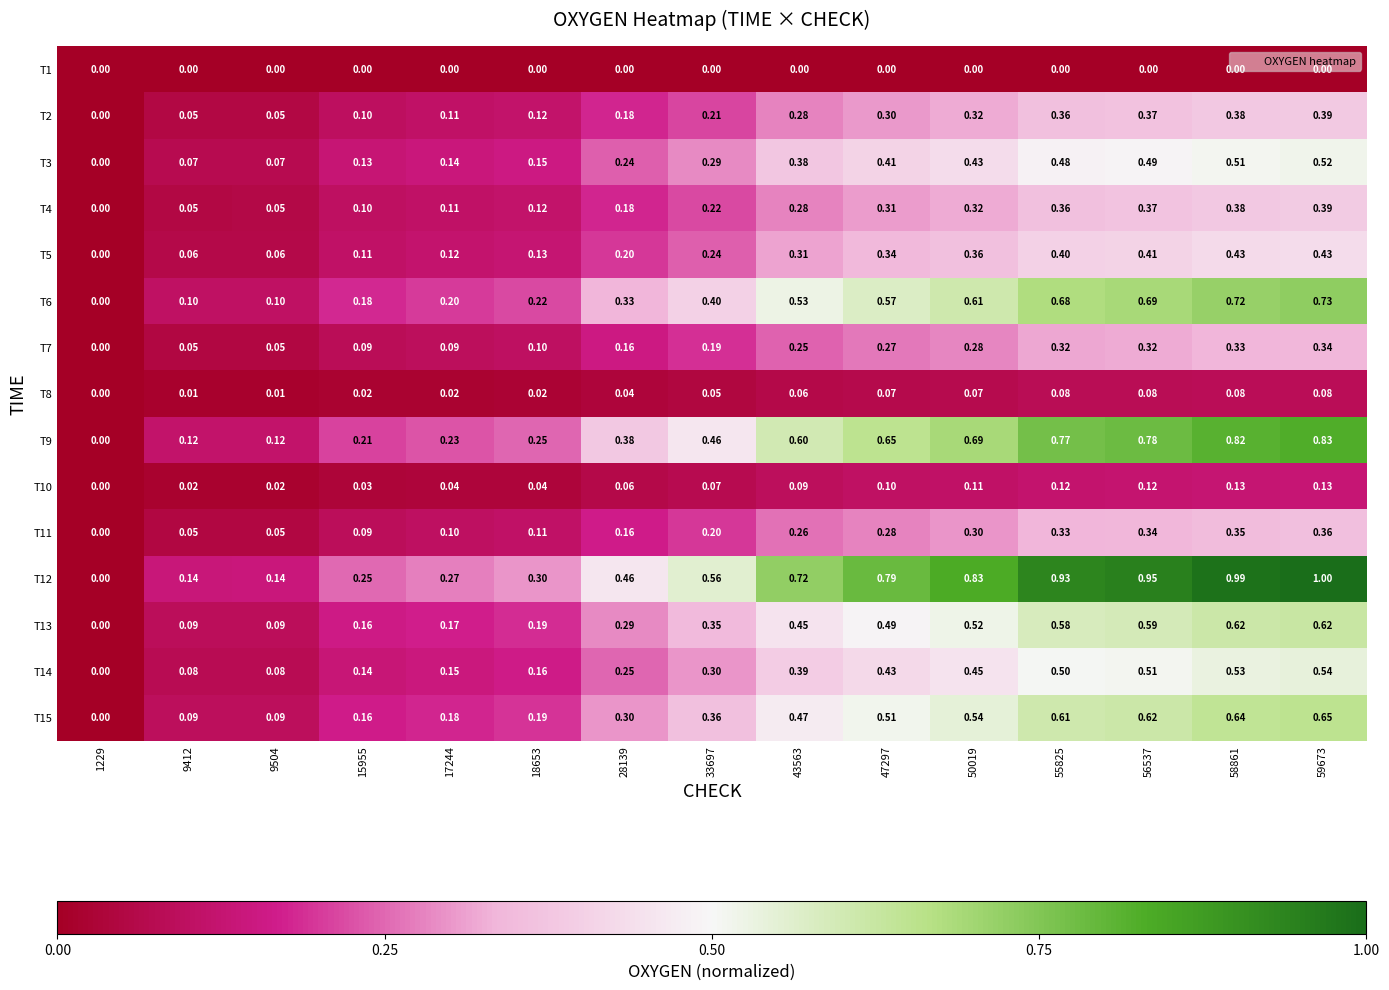

Is the value of T15 at 1229 greater than the value of T5 at 33697?

No